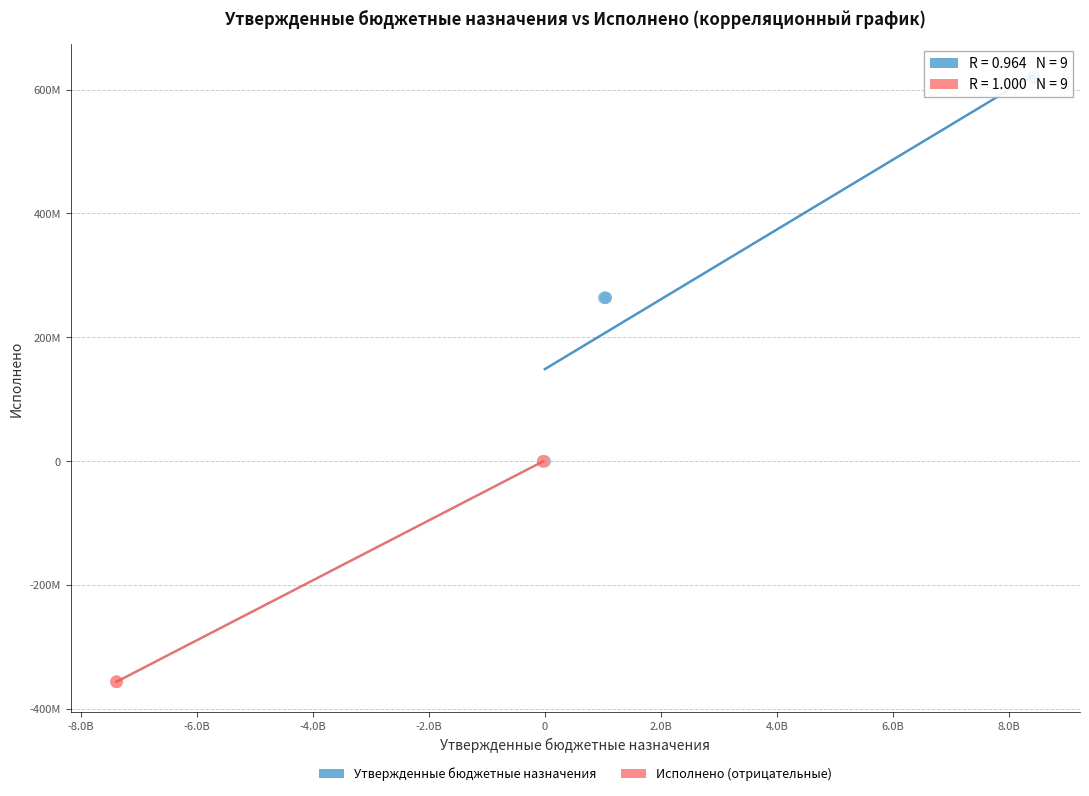

Which series has the largest Y range (max minus min)?

Утвержденные бюджетные назначения